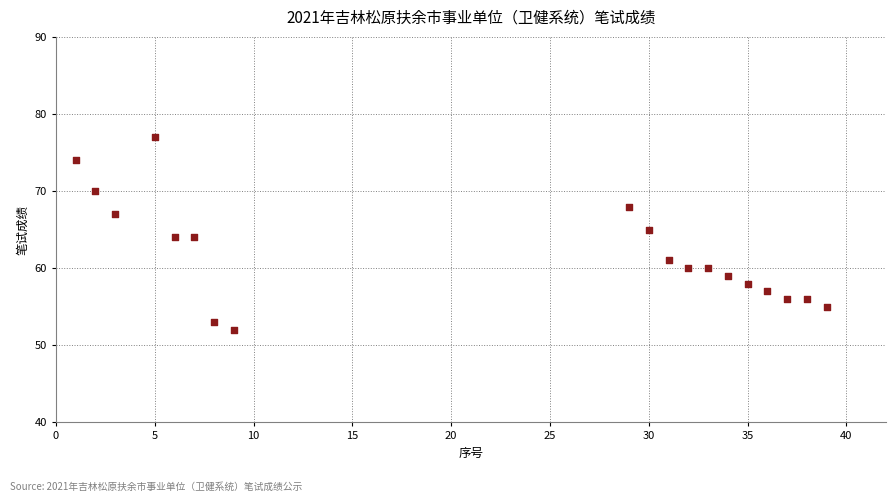

What is the range of X values (max minus min)?

38